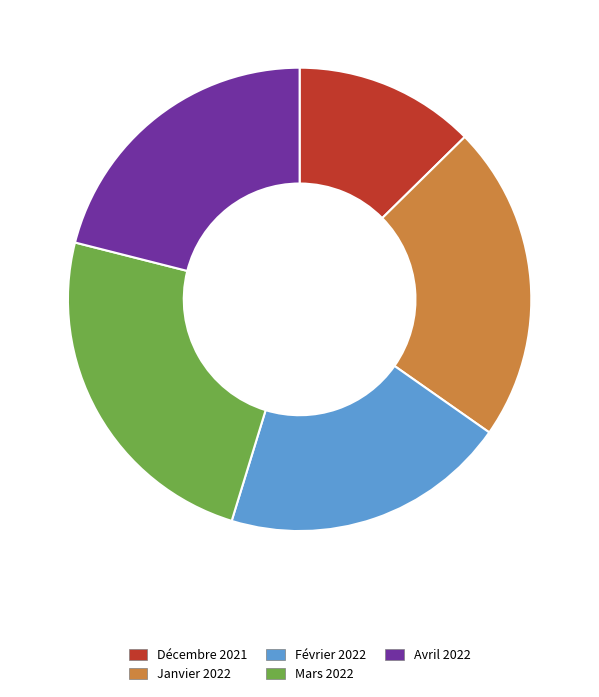

Between Mars 2022 and Avril 2022, which is larger?

Mars 2022